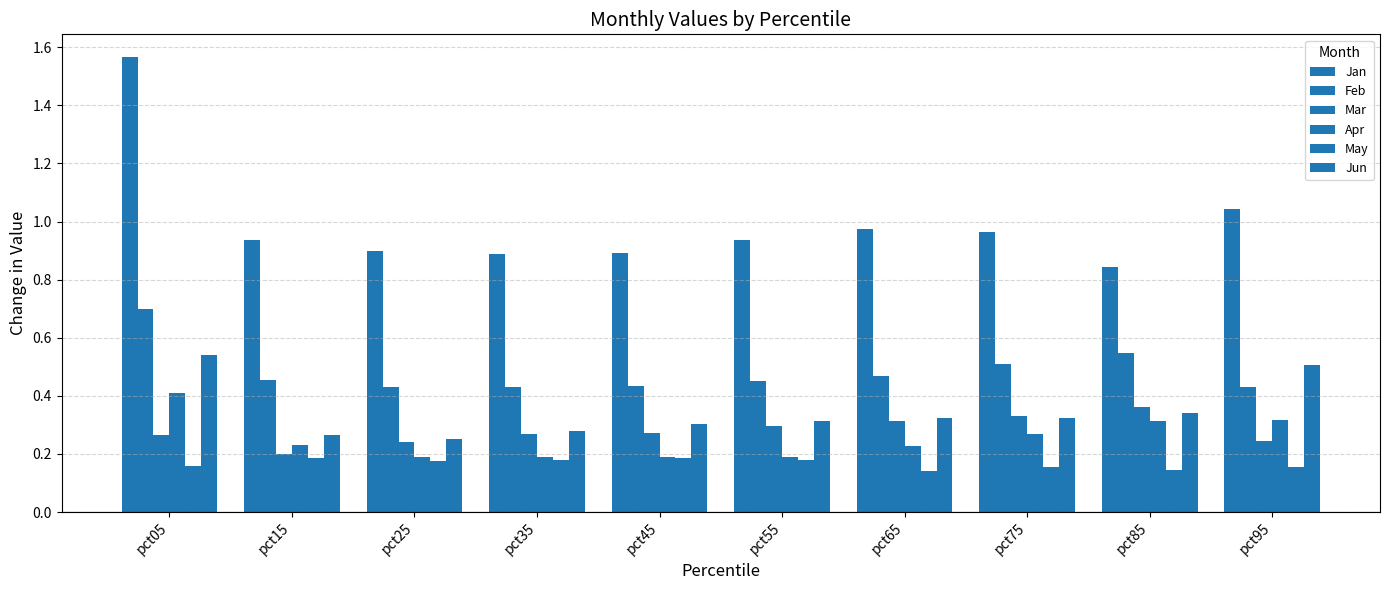

How many bars are there in total?

60